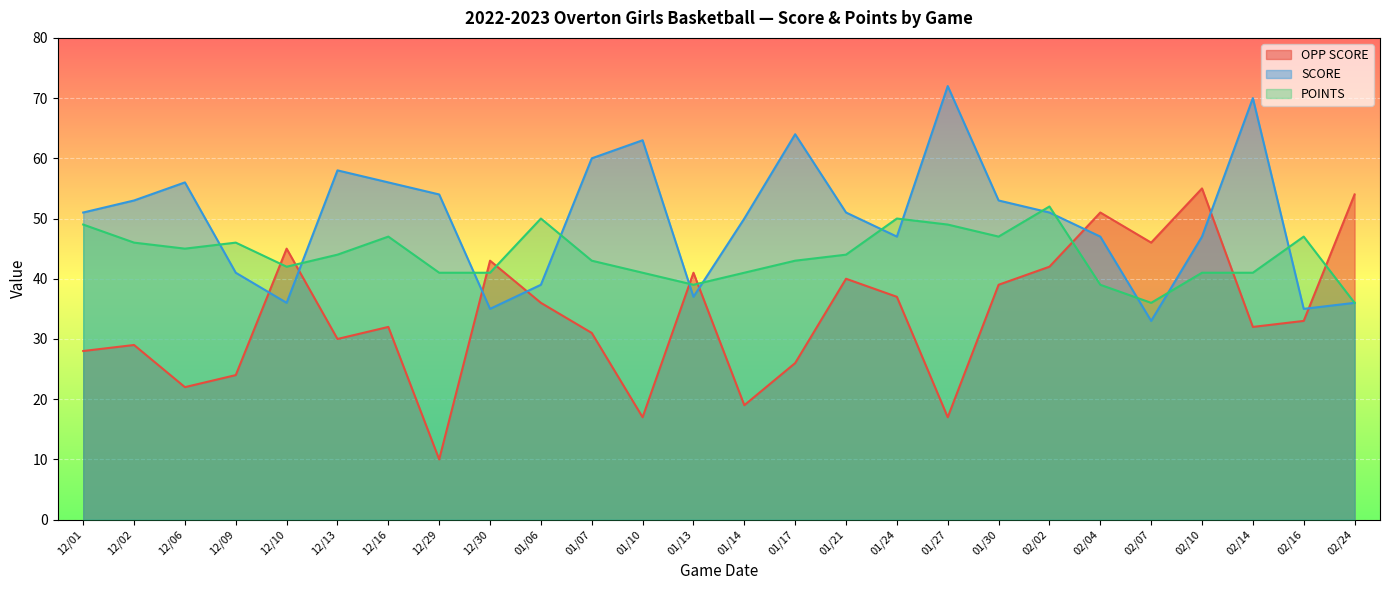

At which category is the sum across all series the highest?

02/02